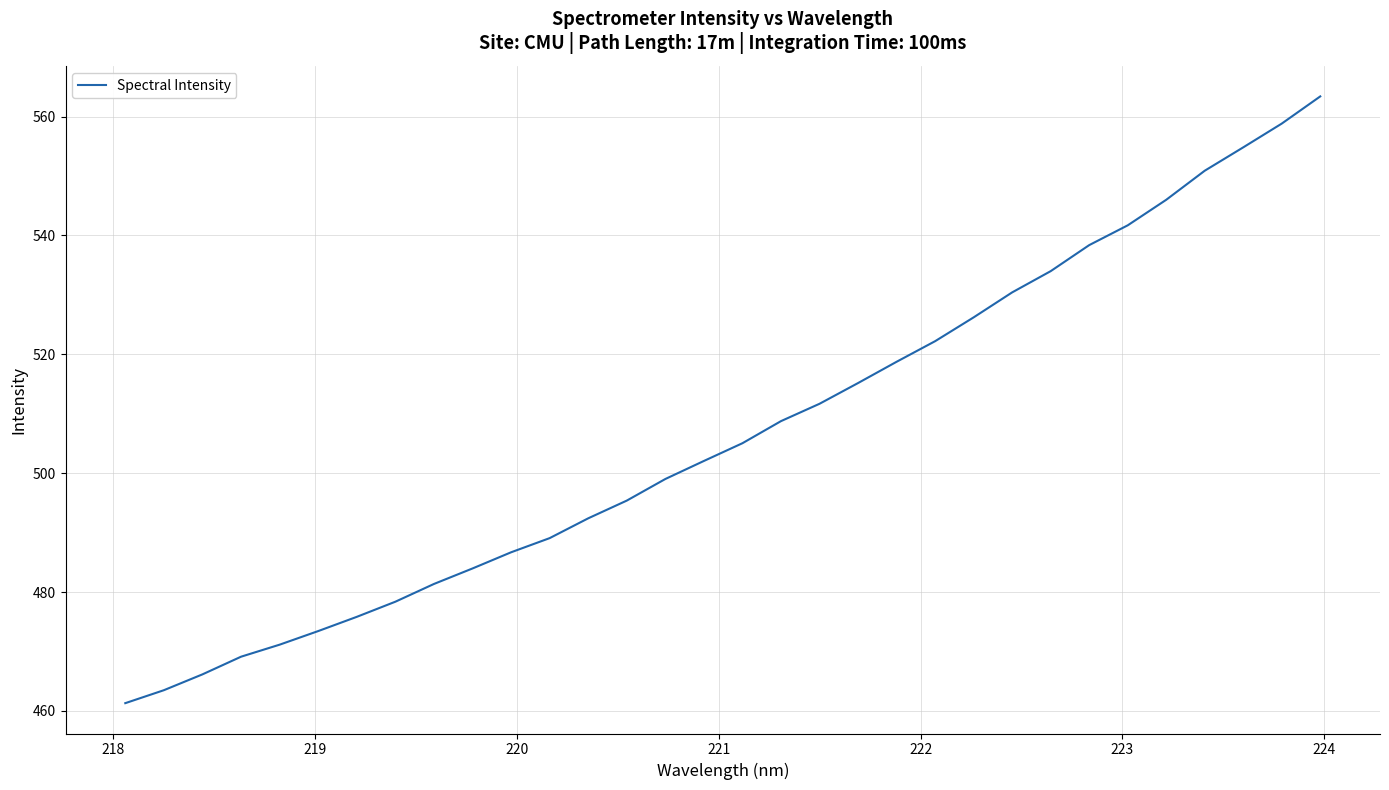

What is the greatest value displayed?

563.4